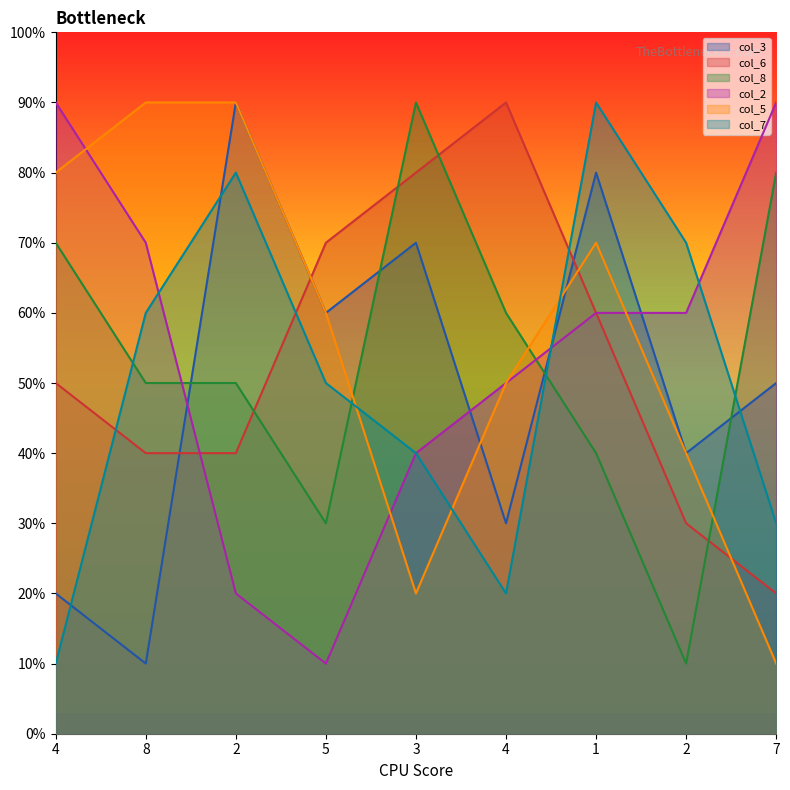

What is the spread (max minus min) of values at 4?

8